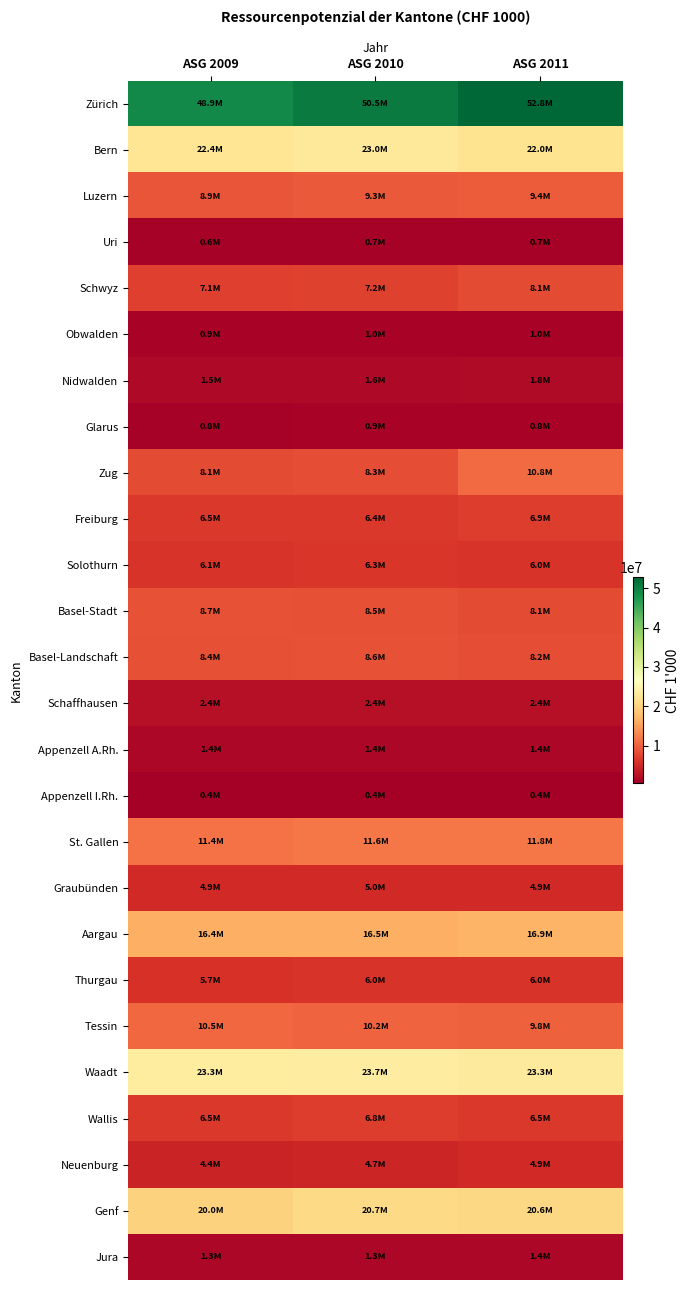

What is the total value across all series at ASG 2009?

237650752.0